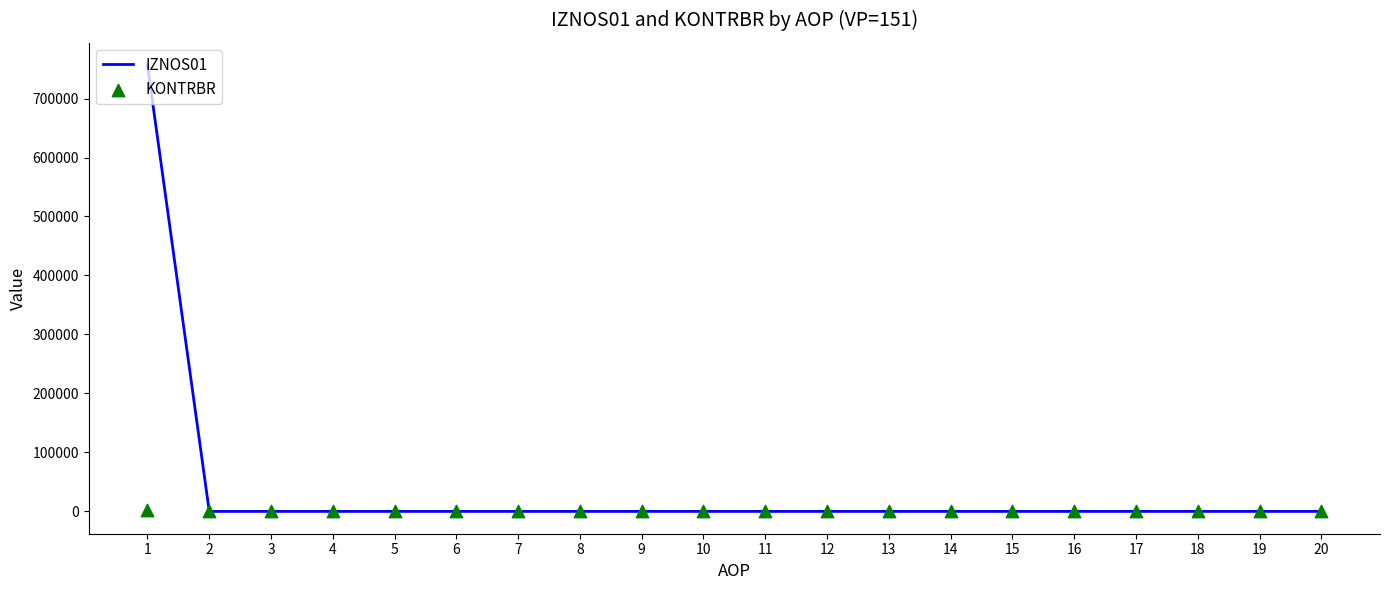

Which series has the largest total across all categories?

IZNOS01